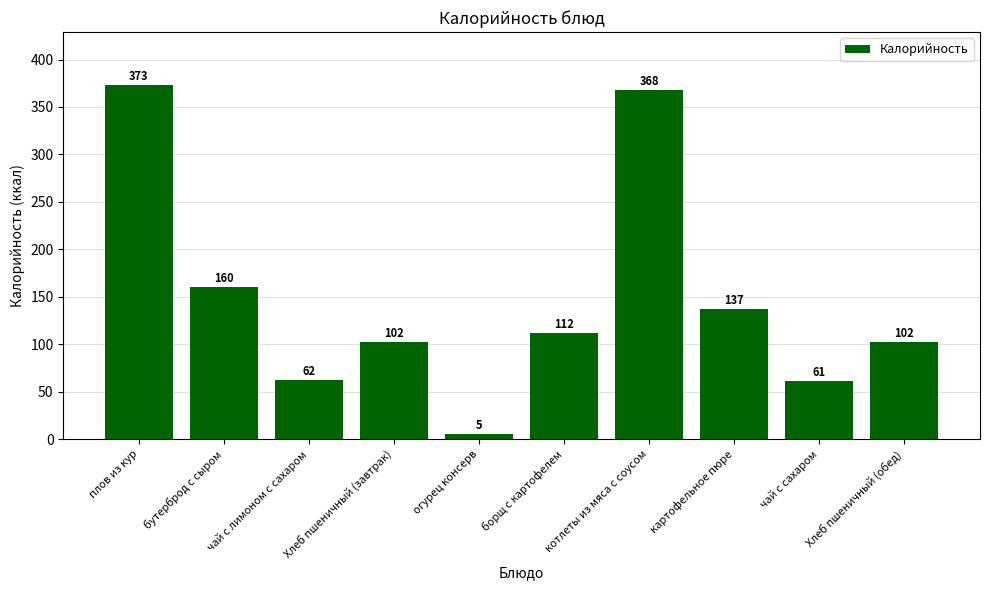

What is the minimum value shown in the chart?

5